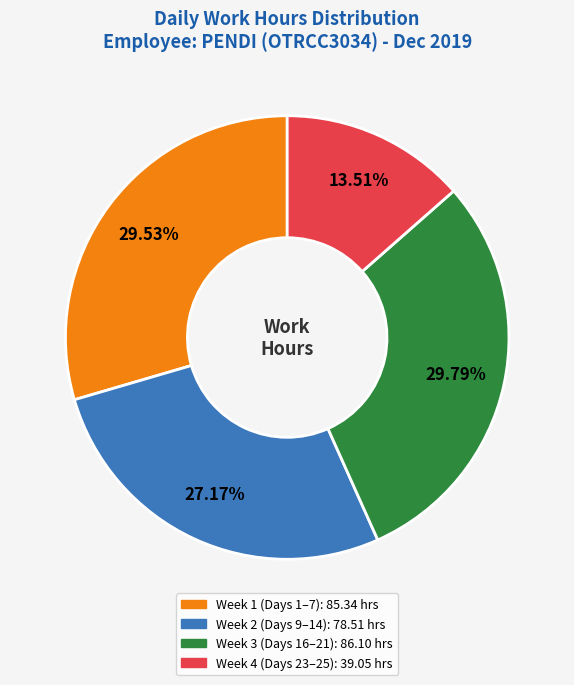

How many segments does this pie chart have?

4